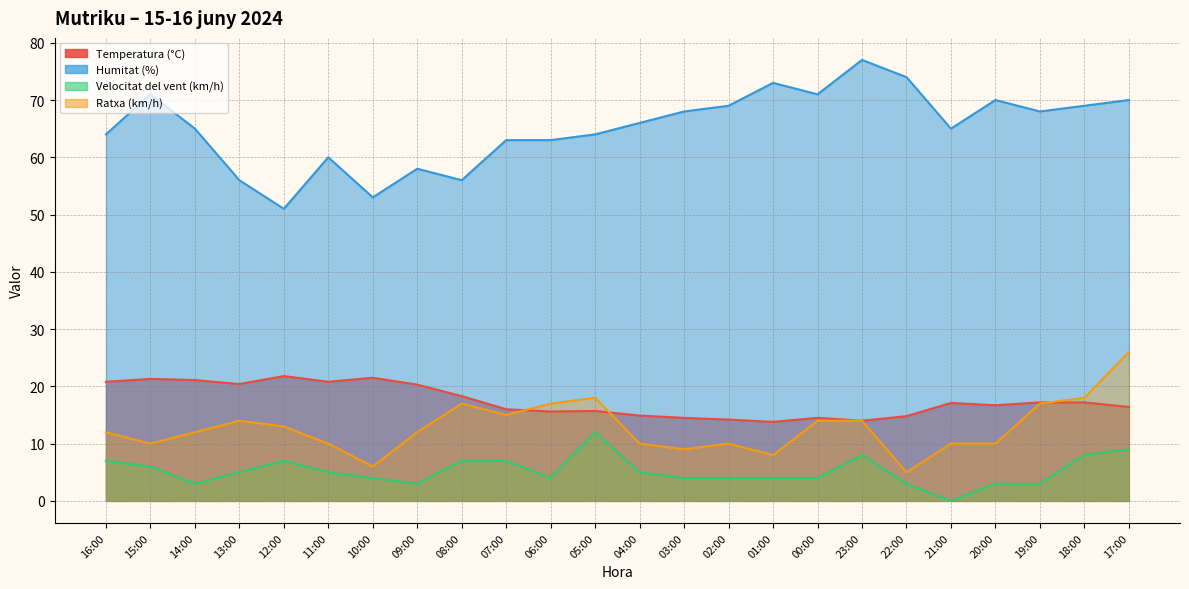

What is the sum of all Ratxa (km/h) values?

307.0